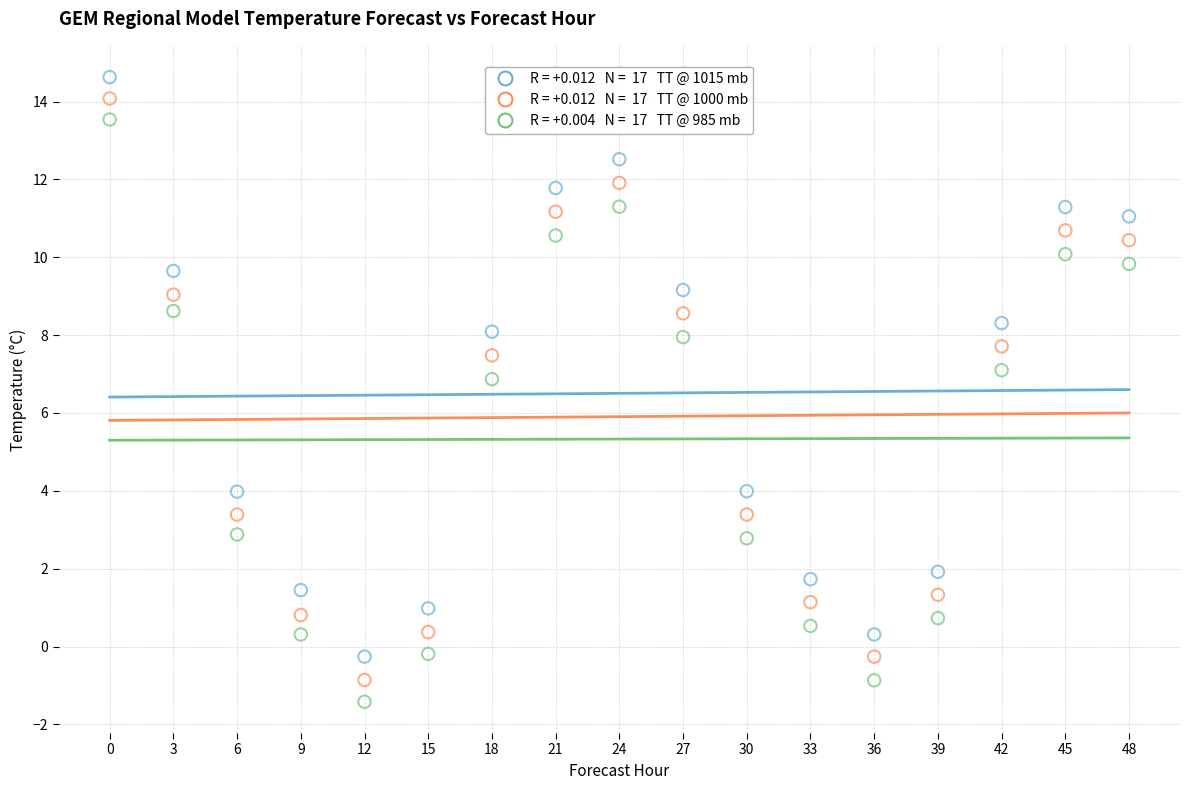

Across all data points, what is the range of X values (max minus min)?

48.0